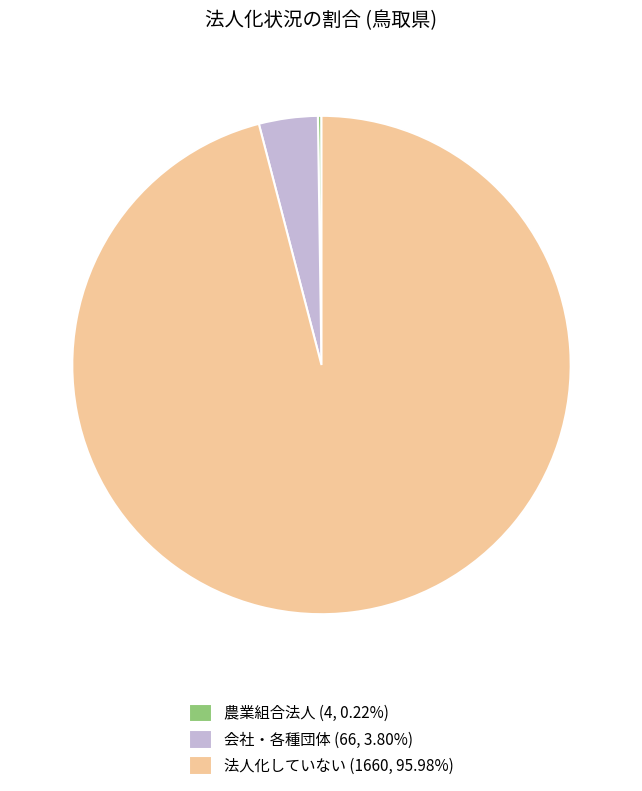

Does any single category account for the majority?

Yes